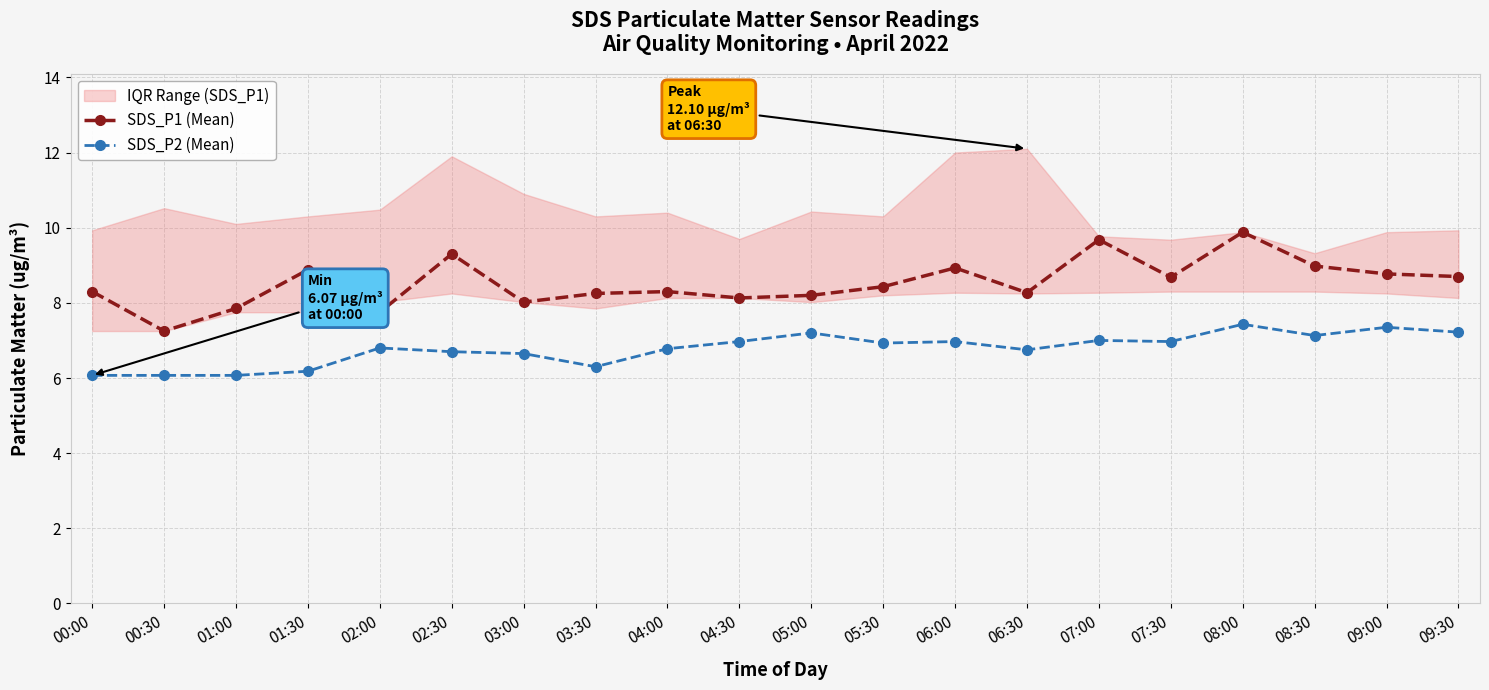

What is the difference between the maximum and second lowest values in the SDS_P1 (Mean) series?

2.1